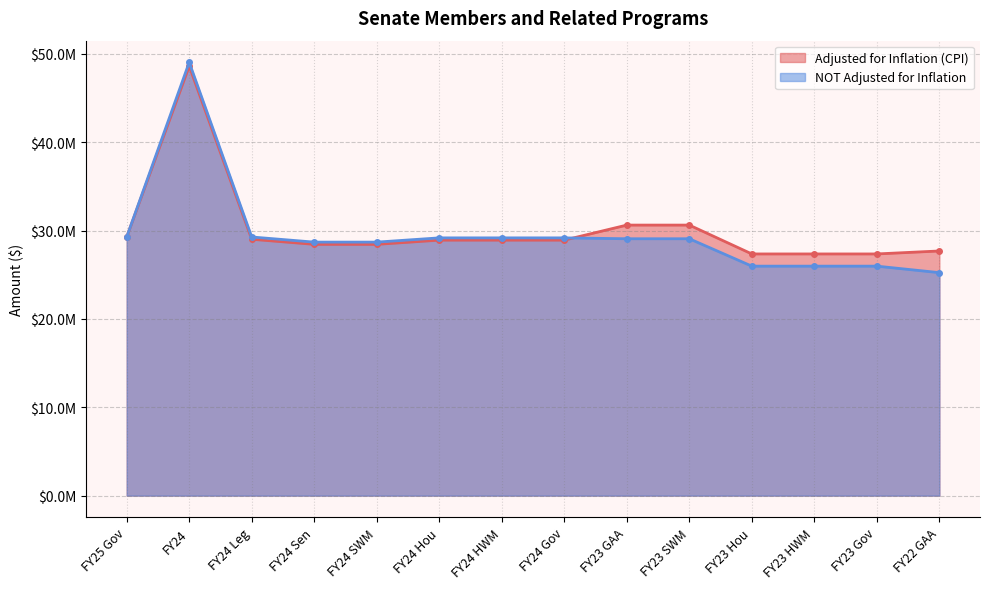

What is the sum of the Adjusted for Inflation (CPI) values at FY23 GAA and FY23 HWM?

57961708